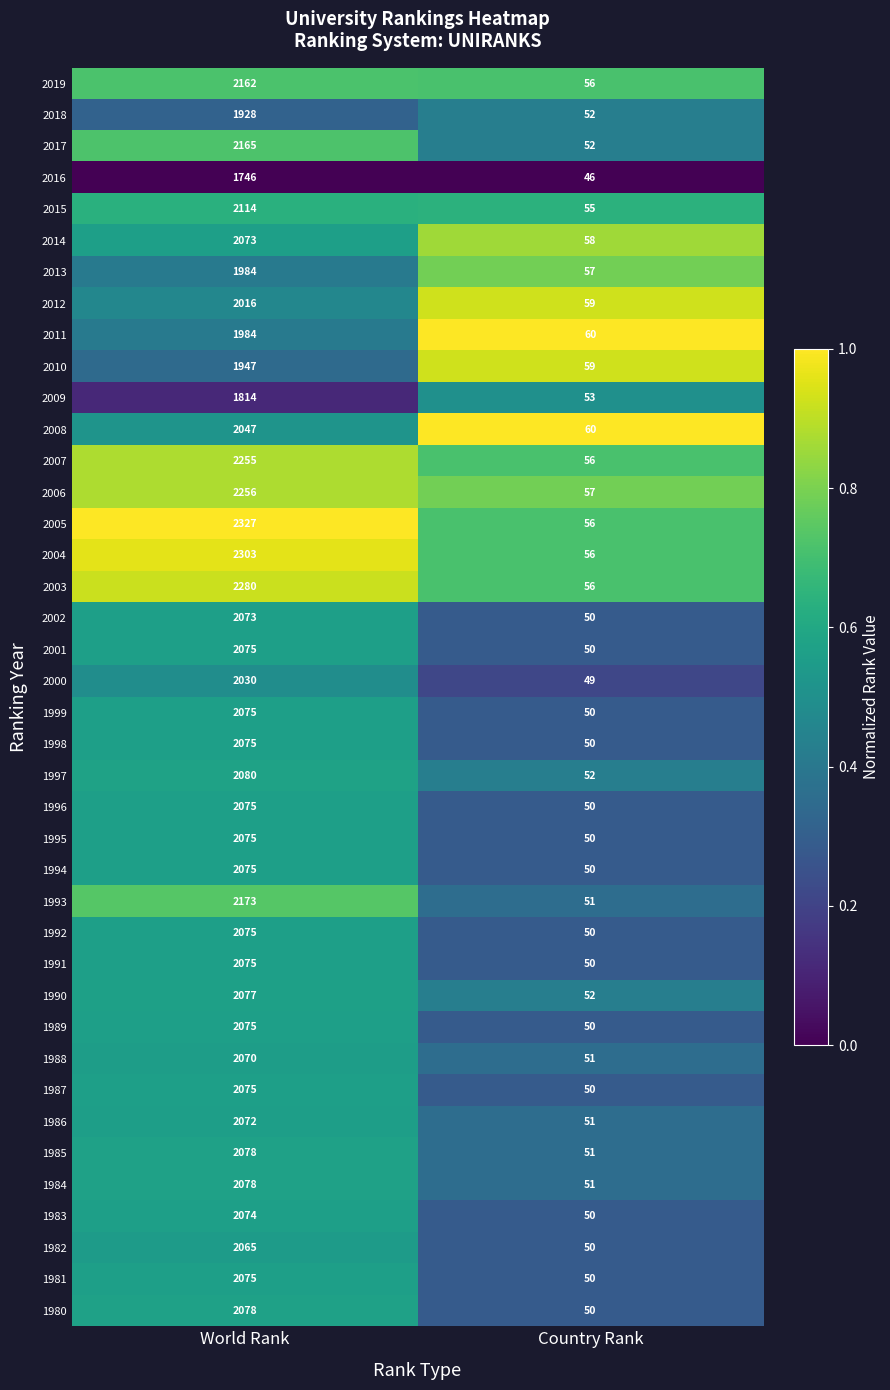

Rank the categories by 2019 value from highest to lowest.

World Rank, Country Rank